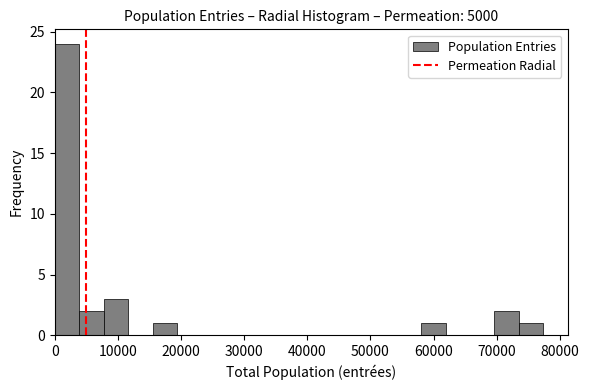

Around what value on the x-axis is the tallest bar? Give the approximate position of its centre, as read against the axis.

2000